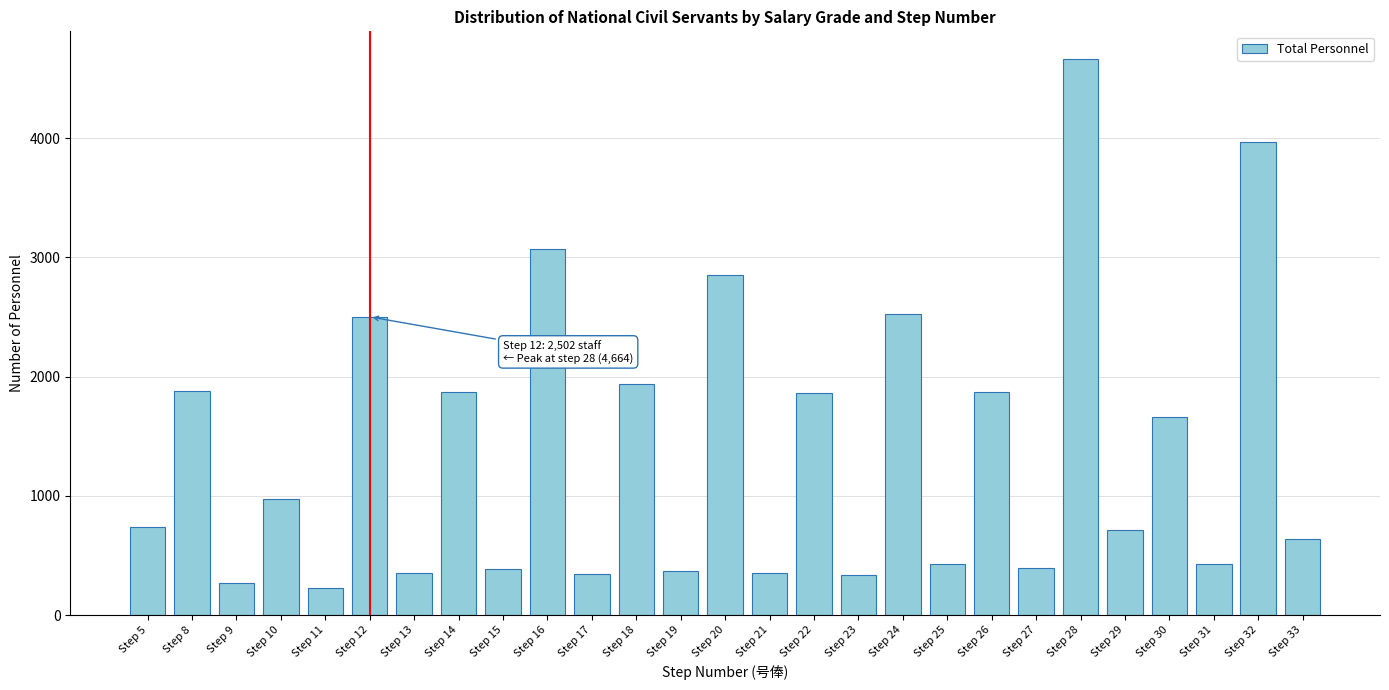

What is the greatest value displayed?

4664